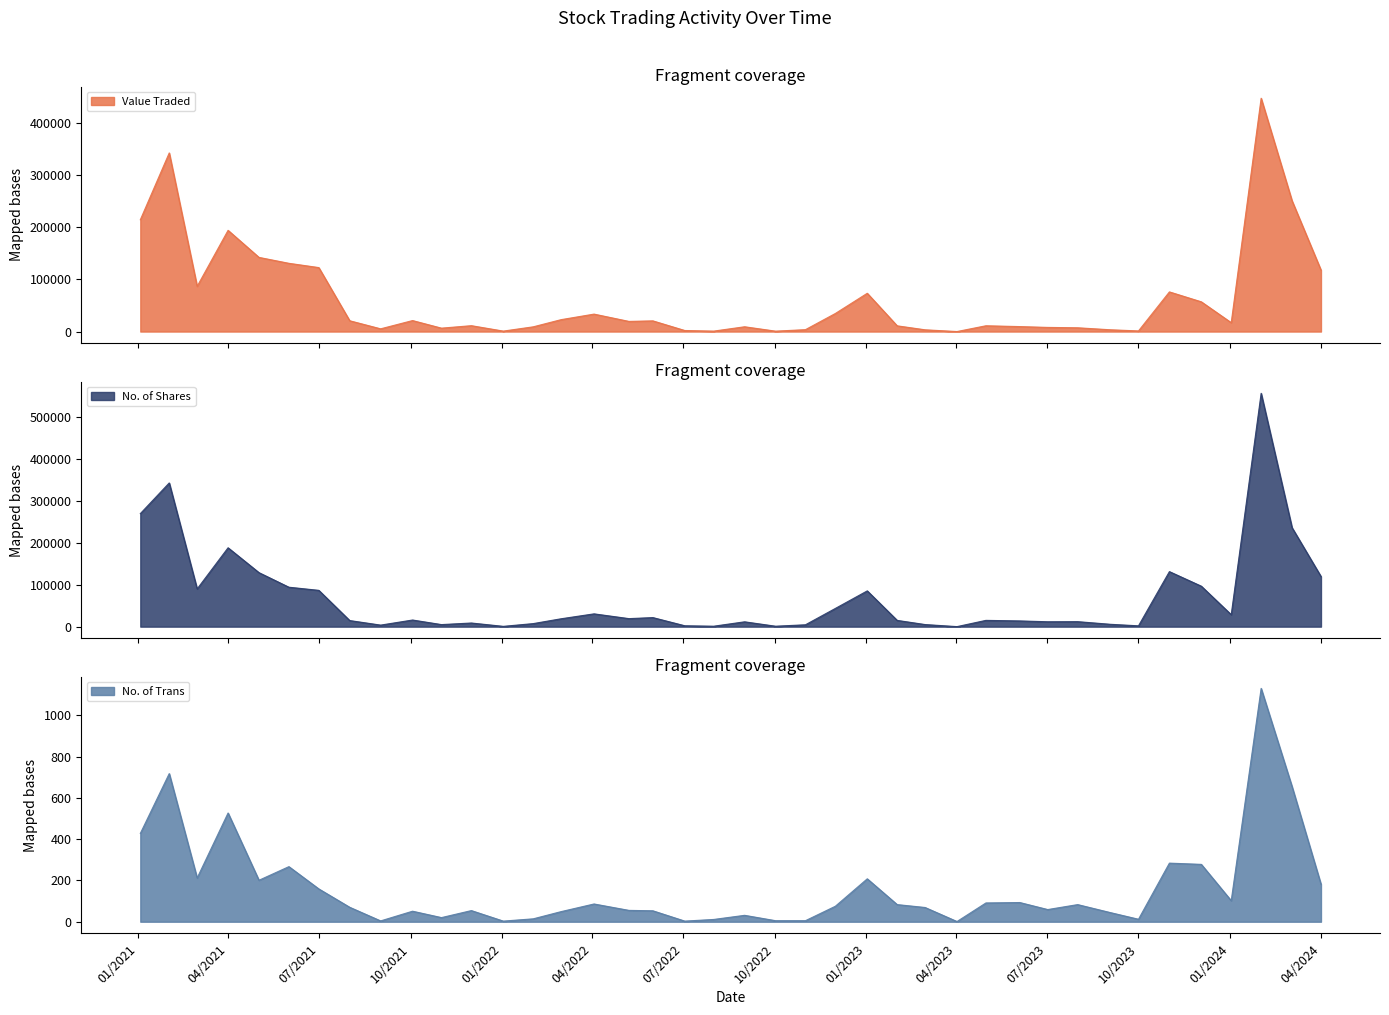

What is the total value across all series at 03/12/2023?

153577